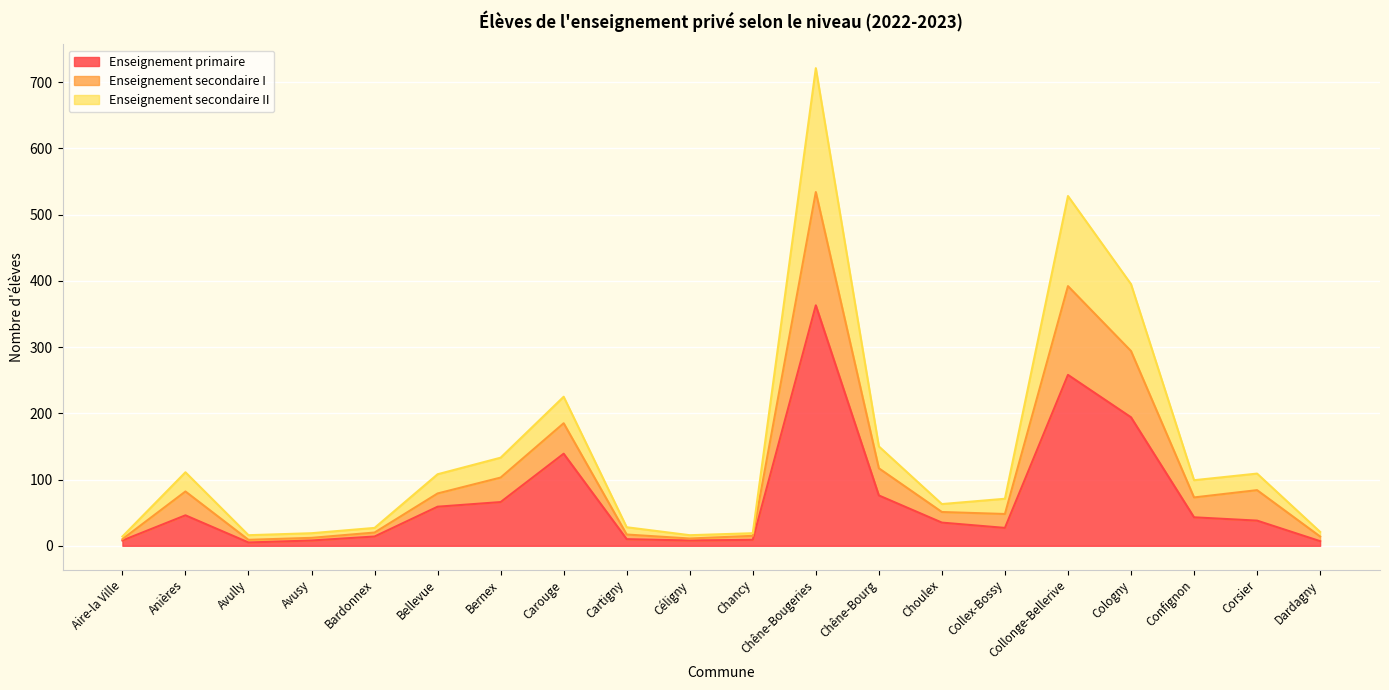

At which category is the sum across all series the highest?

Chêne-Bougeries